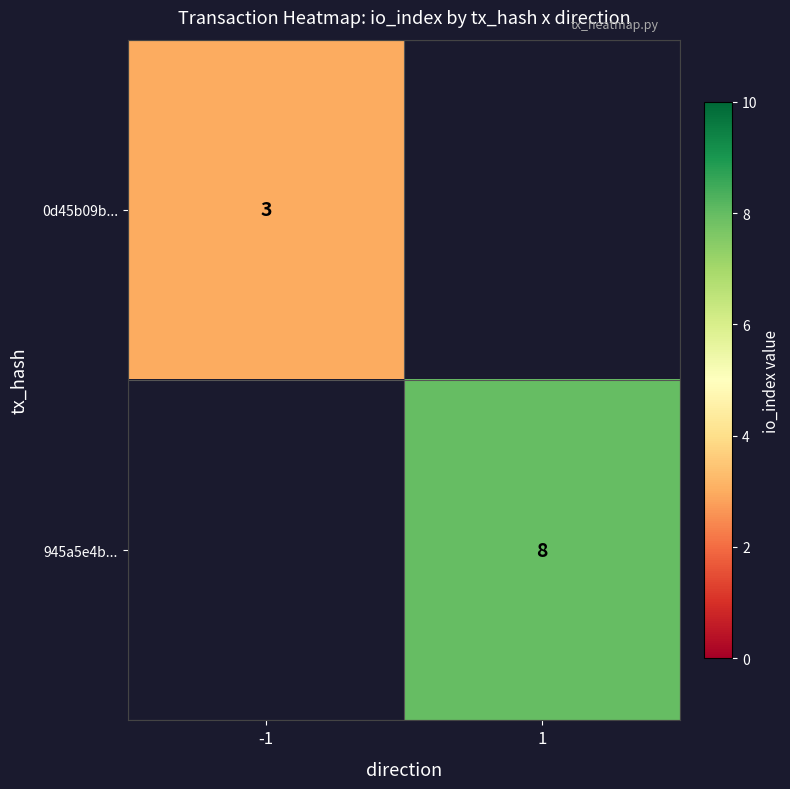

The 945a5e4b... series shows 8 at 1. True or false?

True